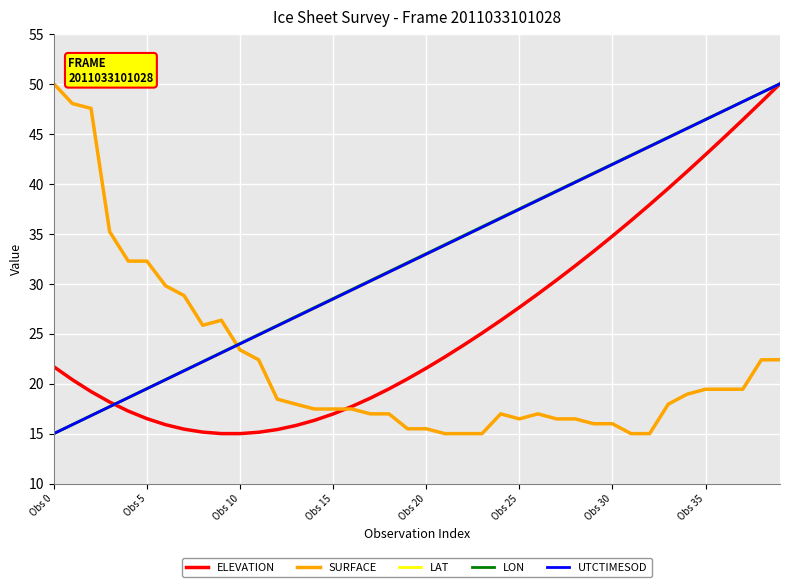

What is the maximum value for UTCTIMESOD?

50.0